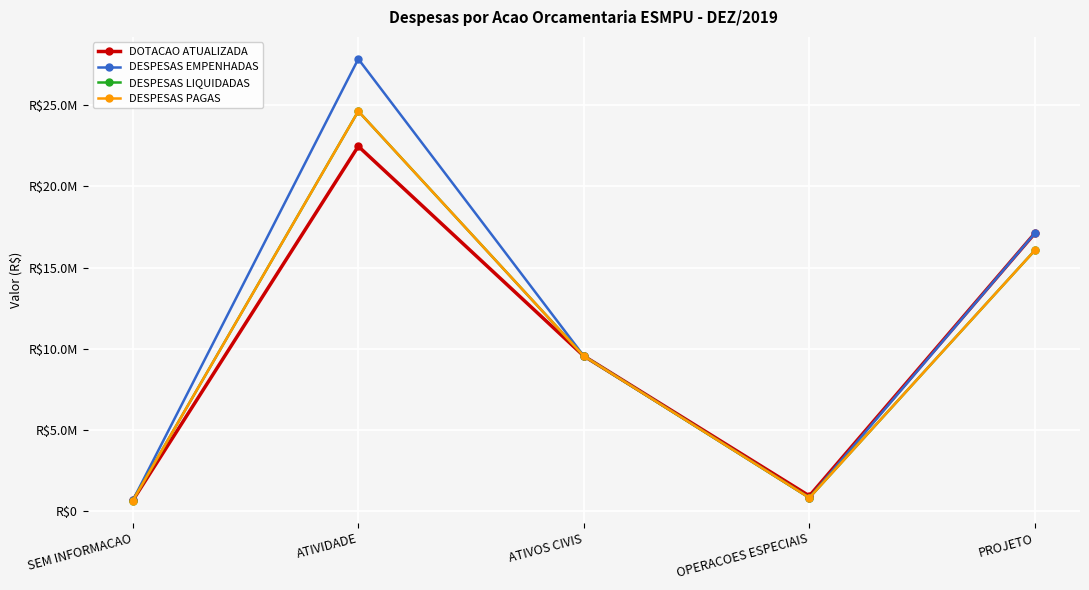

What is the sum of the DESPESAS PAGAS values at OPERACOES ESPECIAIS and PROJETO?

16903449.2